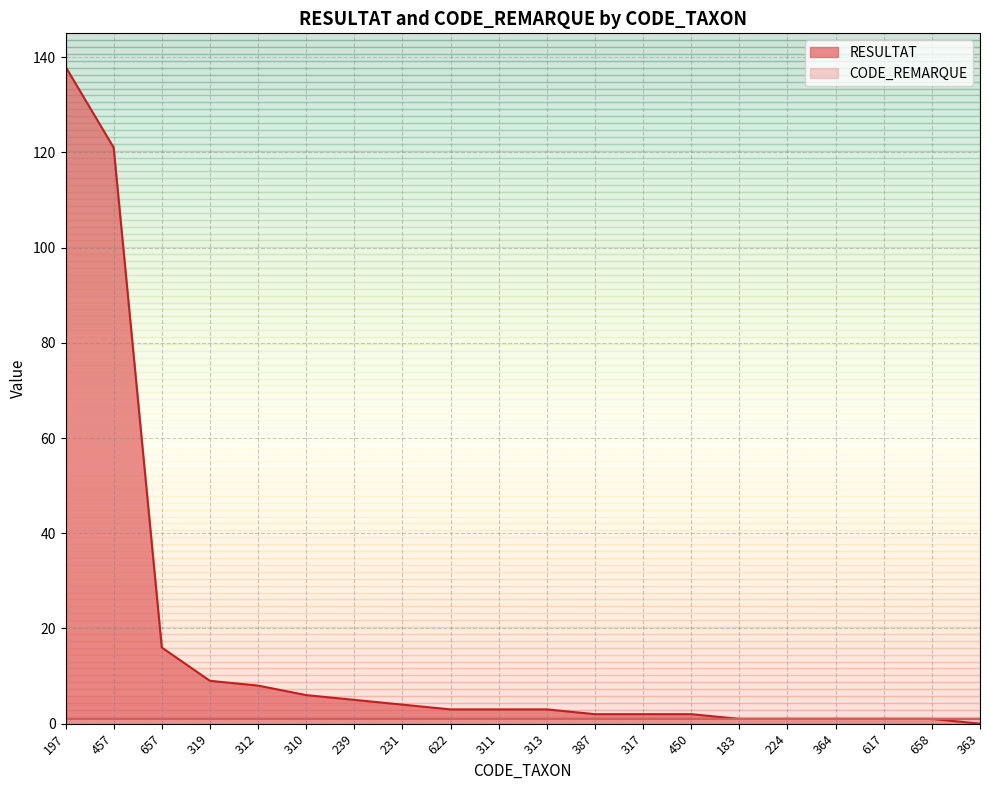

Reading left to right, what are all the values shown in this chart?

197=138	457=121	657=16	319=9	312=8	310=6	239=5	231=4	622=3	311=3	313=3	387=2	317=2	450=2	183=1	224=1	364=1	617=1	658=1	363=0